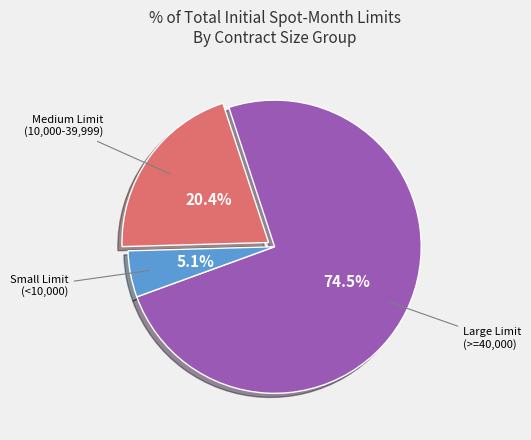

Is there any slice that represents more than half of the pie?

Yes